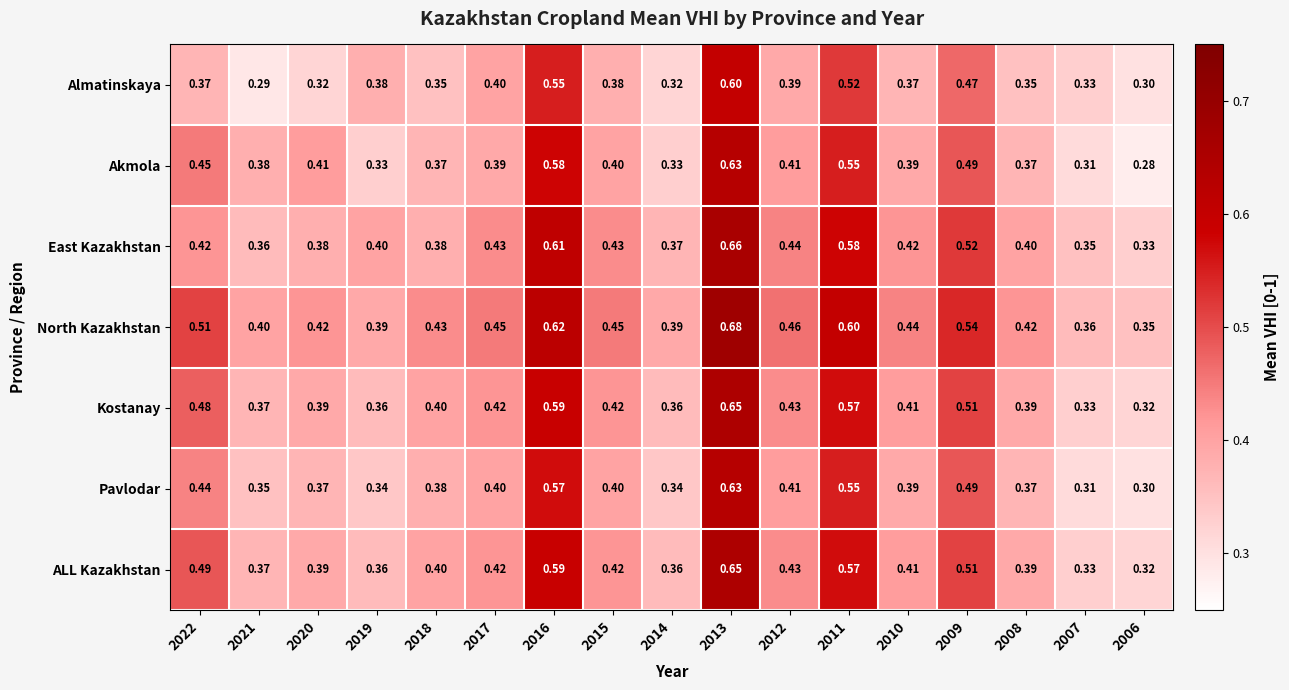

Which series has the largest total across all categories?

North Kazakhstan